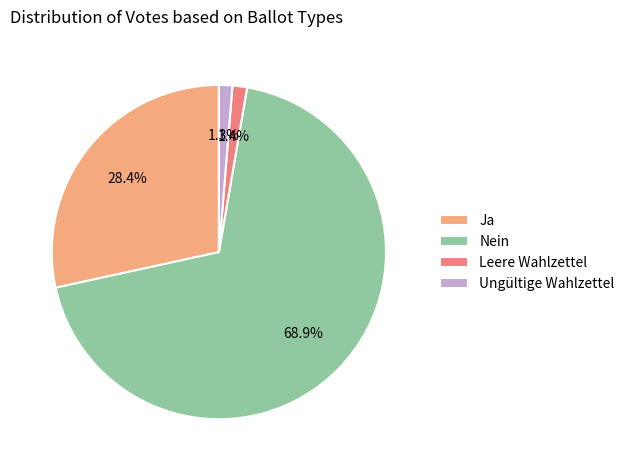

What is the largest slice in the pie chart?

Nein